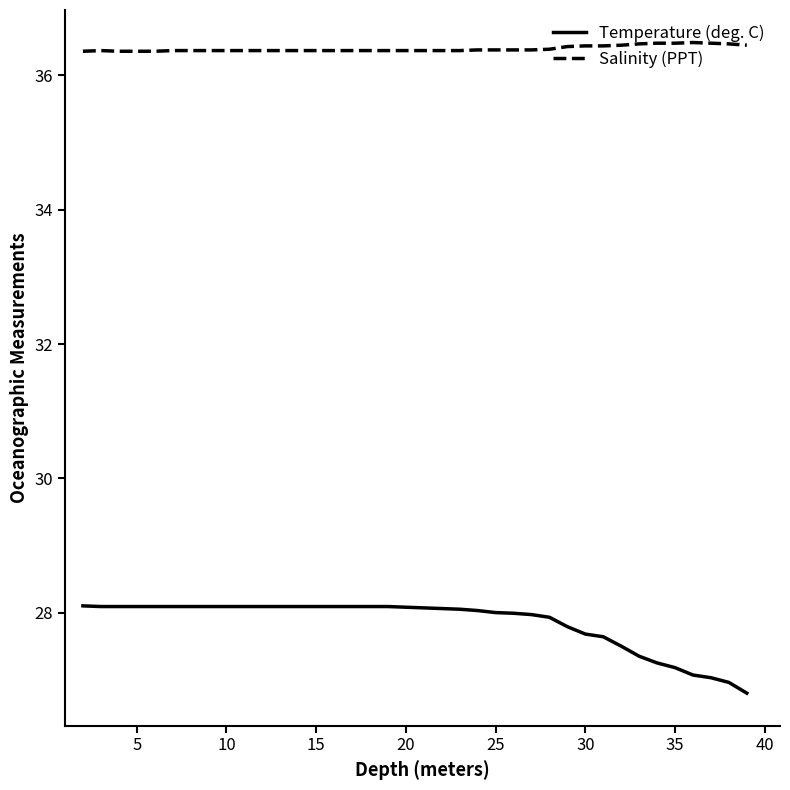

Which series has the largest range (max minus min)?

Temperature (deg. C)